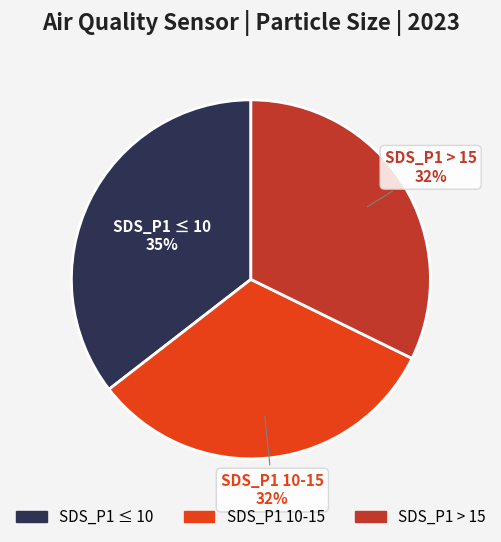

To the nearest percent, what percentage of the pie is SDS_P1 > 15?

32%